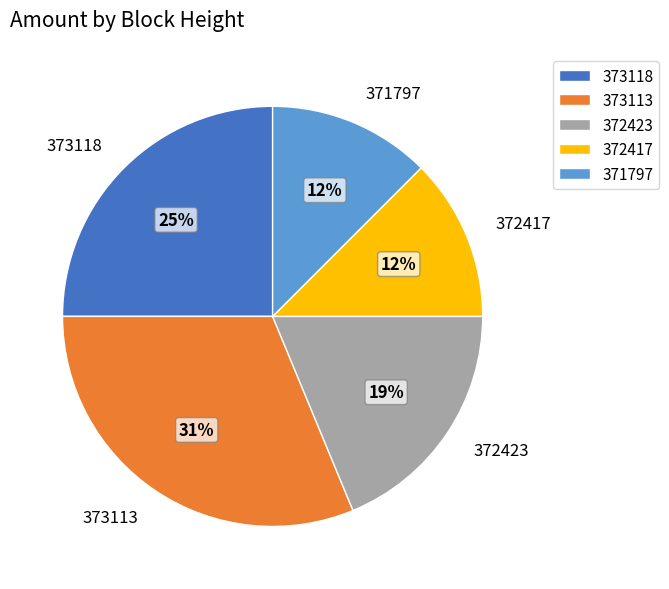

Does any single category account for the majority?

No